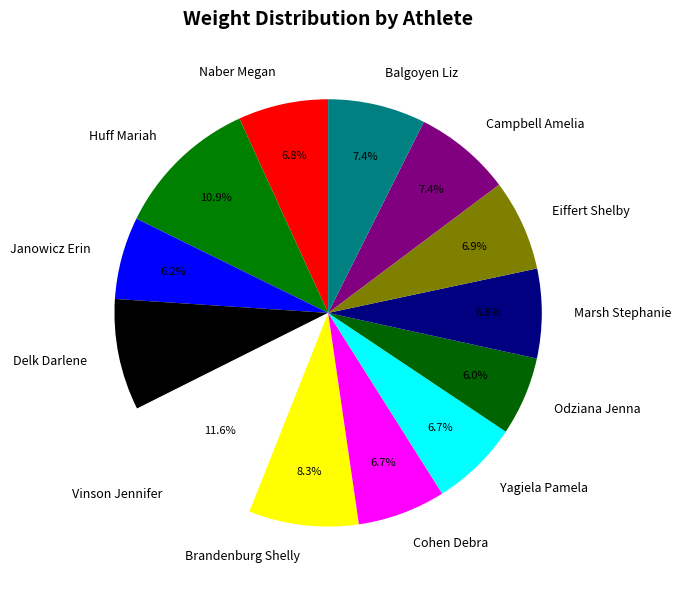

Is it true that Balgoyen Liz is 7% of the pie?

True